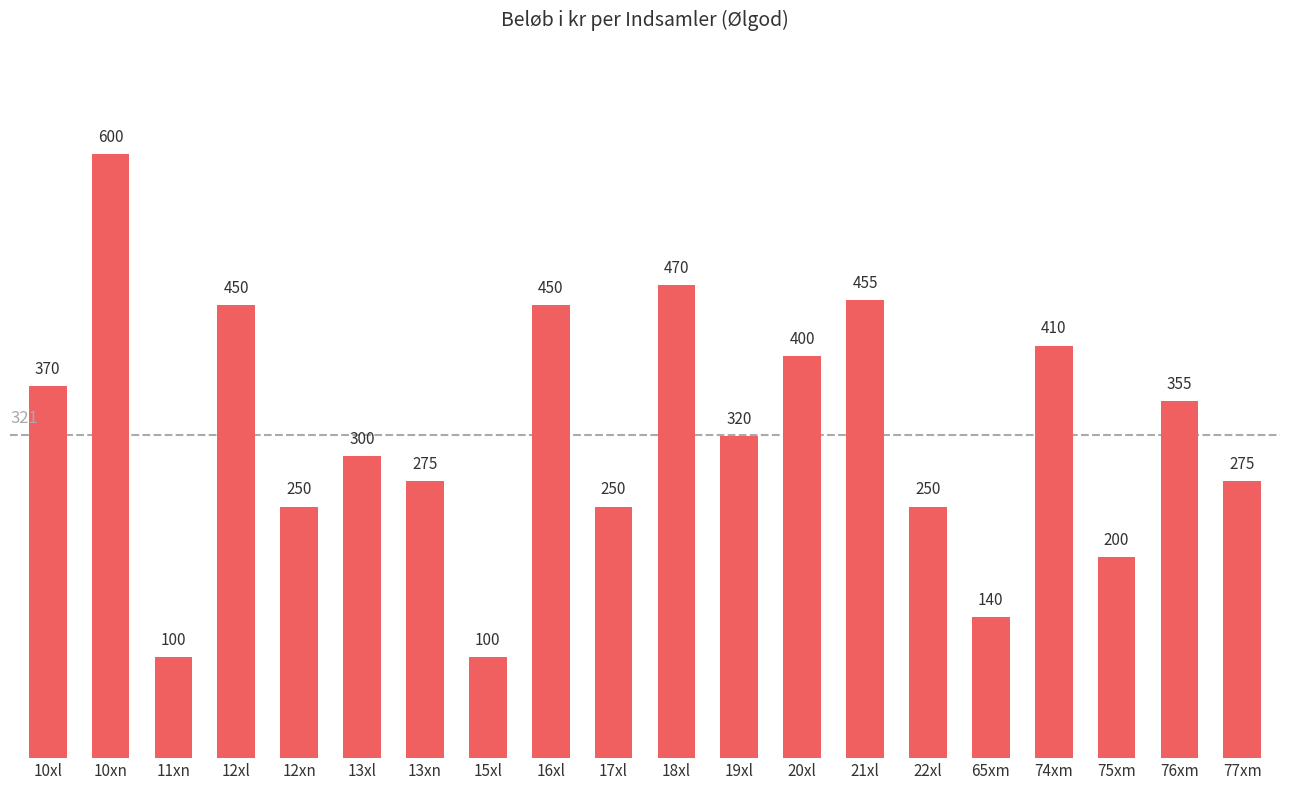

The value at 21xl is 680. True or false?

False